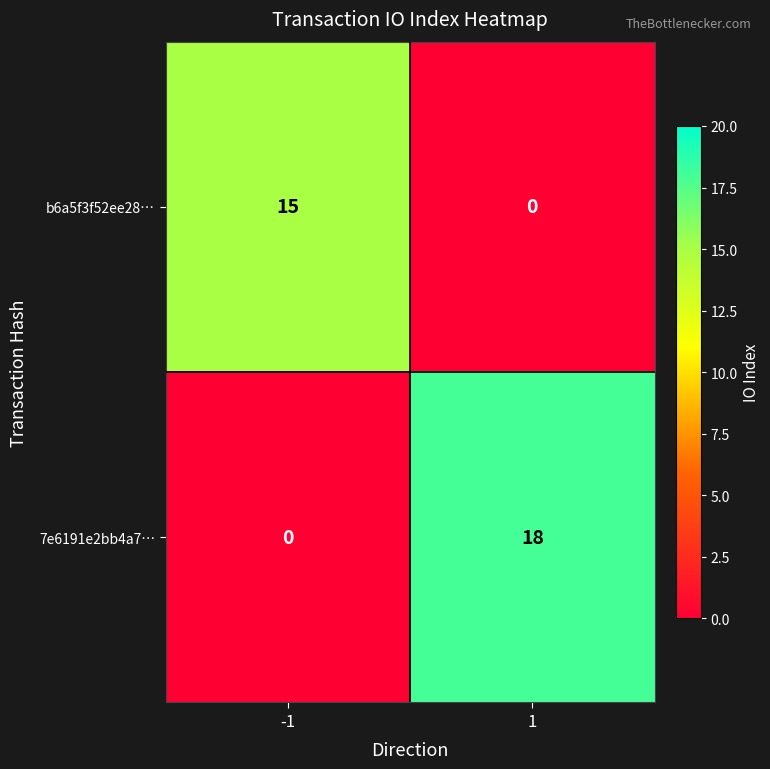

What is the difference between the b6a5f3f52ee28… values at -1 and 1?

15